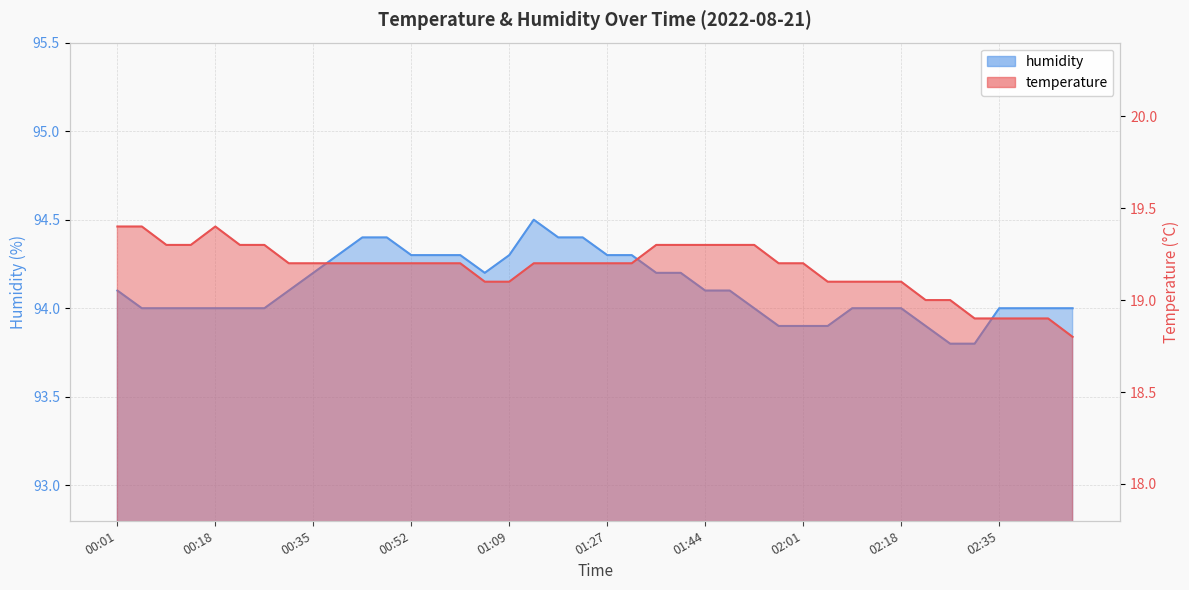

Between 02:47 and 02:22, which is larger?

02:22